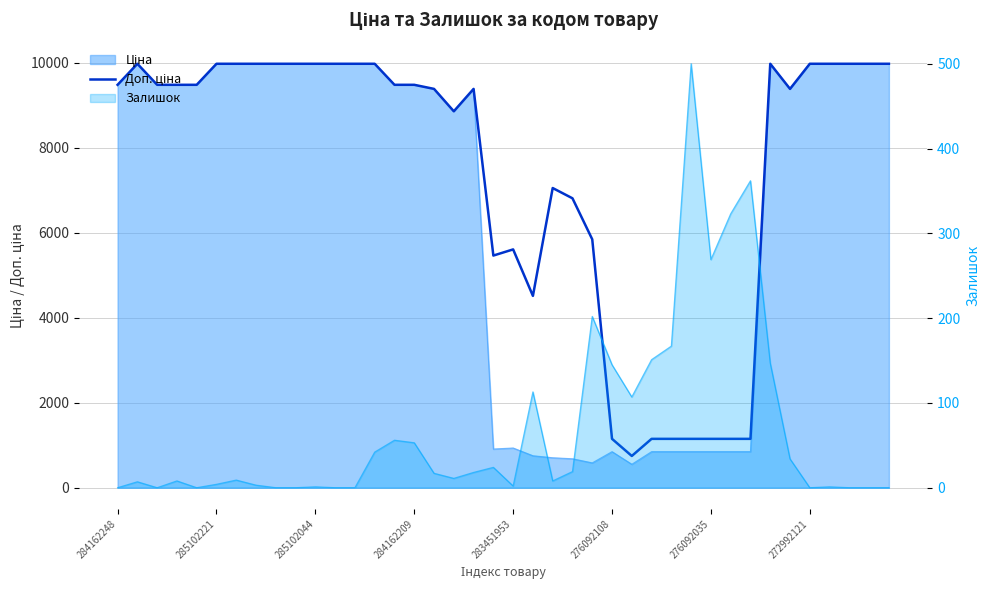

Reading right to left, transcribe all the data shown in this chart.

9975.0	9975.0	9975.0	9975.0	9975.0	9384.0	9975.0	1149.7	1149.7	1149.7	1149.7	1149.7	1149.7	747.0	1149.7	5843.9	6809.8	7051.3	4513.3	5607.2	5462.3	9384.0	8856.7	9384.0	9480.1	9480.1	9975.0	9975.0	9975.0	9975.0	9975.0	9975.0	9975.0	9975.0	9975.0	9480.1	9480.1	9480.1	9975.0	9480.1